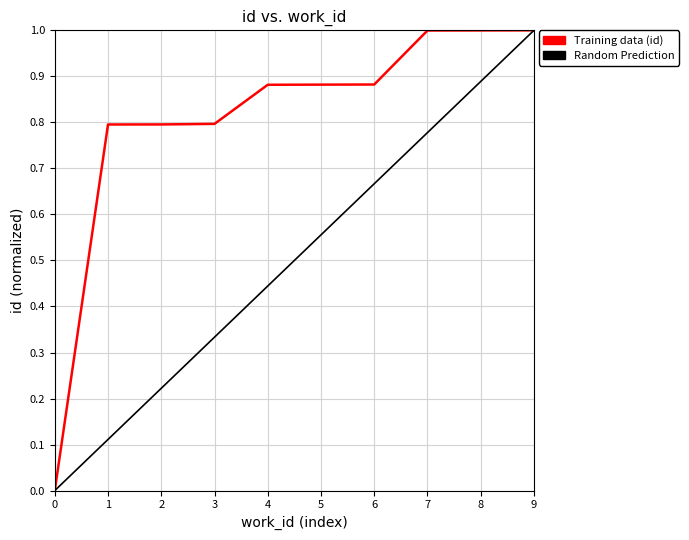

The chart shows a value of 1.6 at 8. True or false?

False